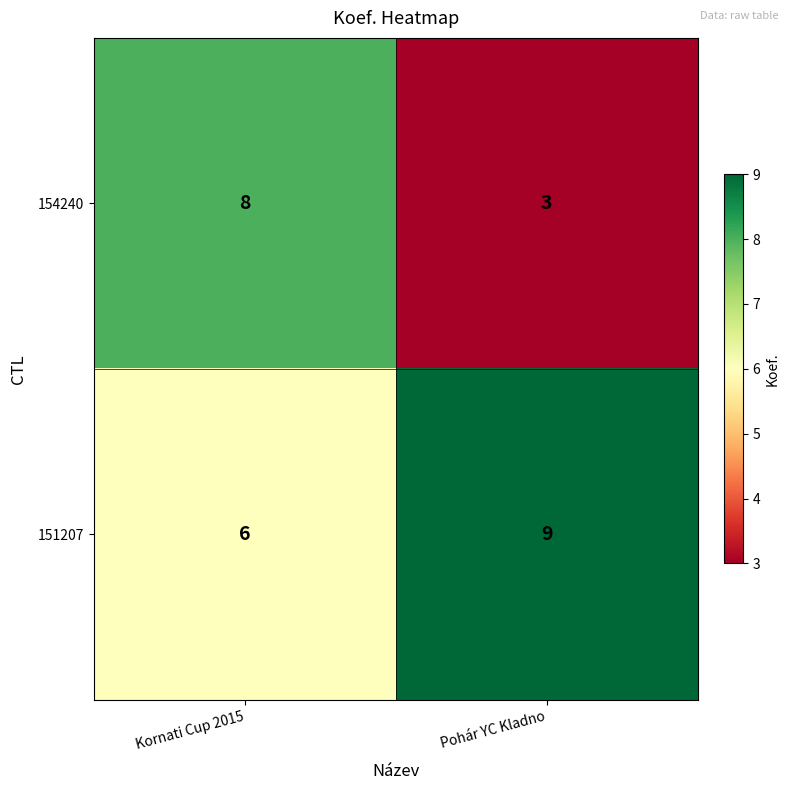

What is the average value of the 154240 series?

6